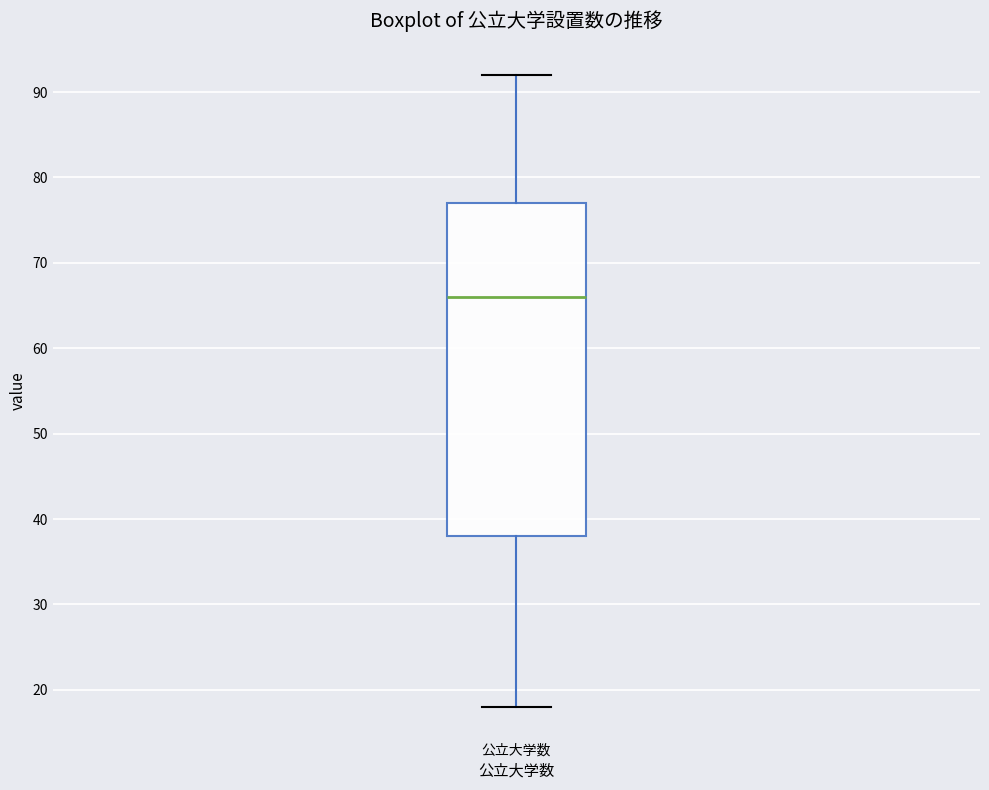

Where does the upper whisker of the box for 公立大学数 end on the y-axis? The values are not printed on the chart, so give them approximately, as read against the axis.

92